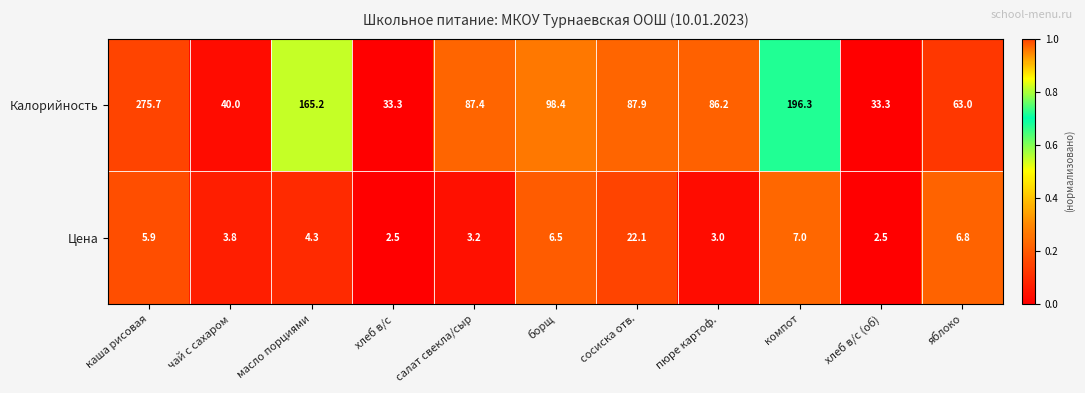

Count the number of data series in this chart.

2